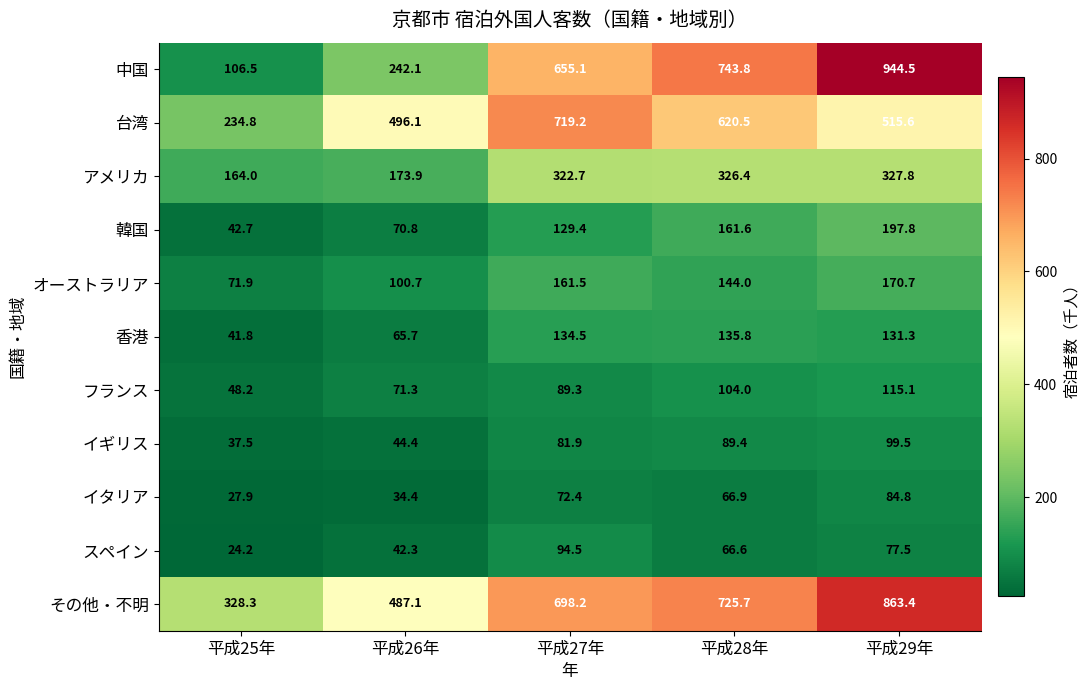

What is the smallest value displayed?

24.2